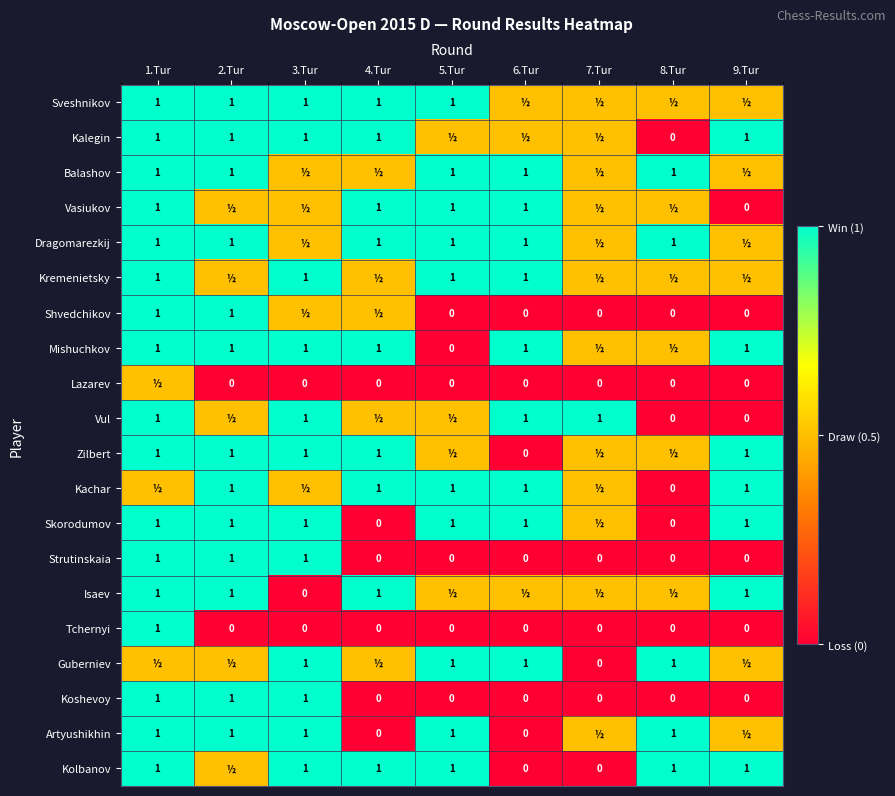

The value of Skorodumov at 2.Tur is 0.3. True or false?

False